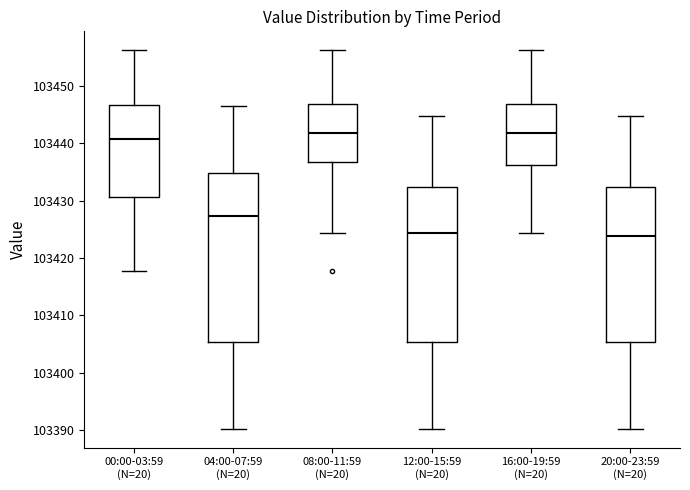

Where is the upper edge of the box for 12:00-15:59 (N=20) on the y-axis? The values are not printed on the chart, so give them approximately, as read against the axis.

103432